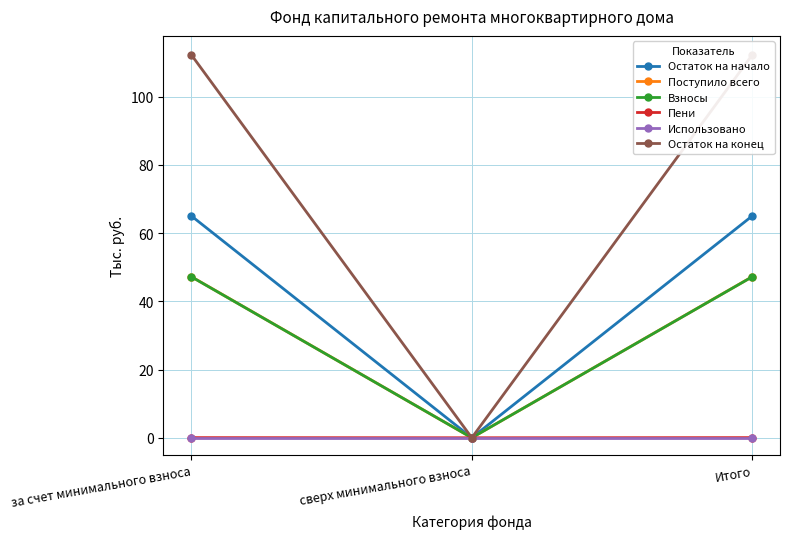

Which series has the largest total across all categories?

Остаток на конец